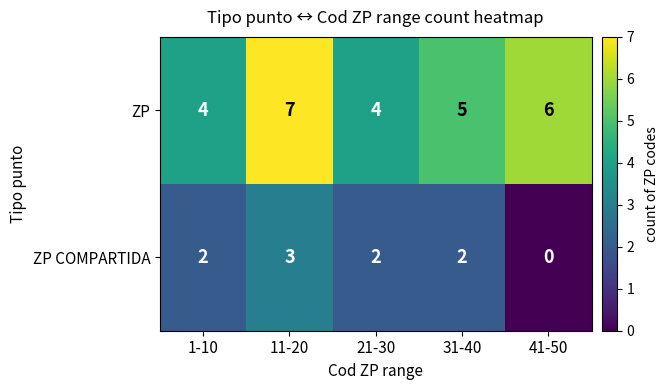

What is the spread (max minus min) of values at 31-40?

3